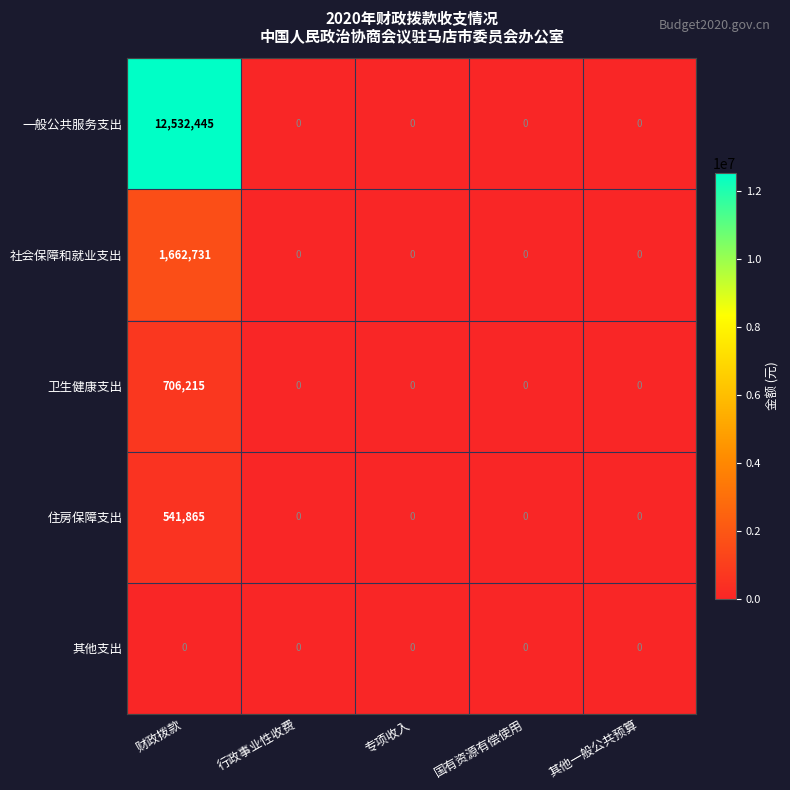

At 财政拨款, list the series in order from smallest to largest.

其他支出, 住房保障支出, 卫生健康支出, 社会保障和就业支出, 一般公共服务支出